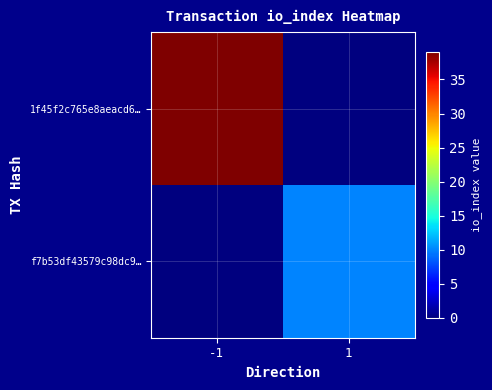

Reading left to right, list all the values displayed in this chart.

1f45f2c765e8aeacd6…: -1=39	1=0
f7b53df43579c98dc9…: -1=0	1=10